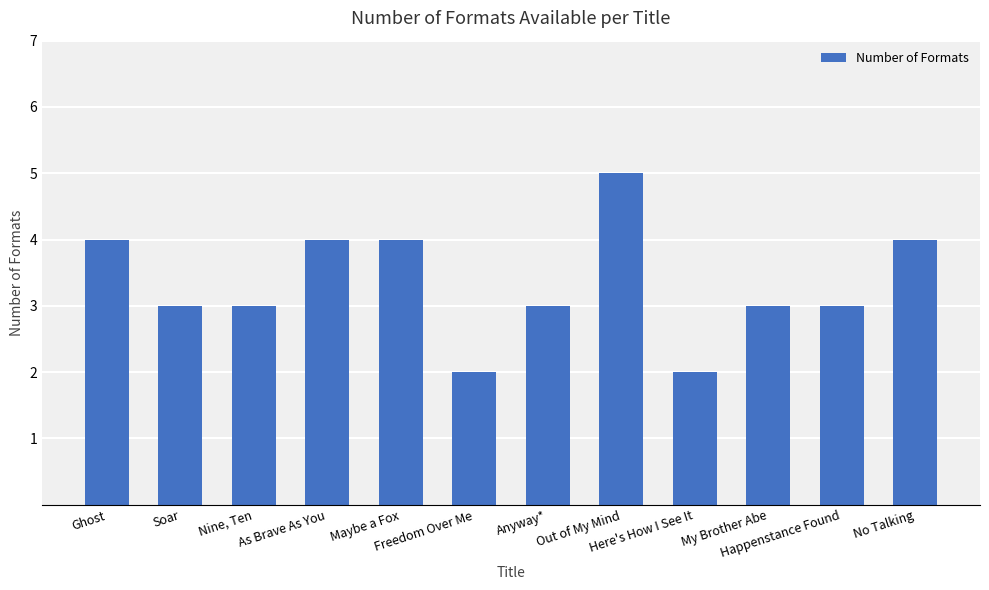

What is the ratio of the value at Soar to the value at Anyway*?

1.0